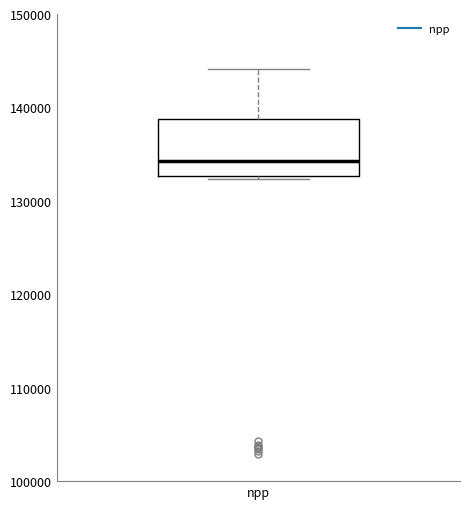

Read this box plot against the y-axis: the position of the median line, the range covered by the box, and the ends of both whiskers. The values are not printed on the chart, so give them approximately, as read against the axis.

median 134000, box 133000 to 139000, whiskers 132000 to 144000